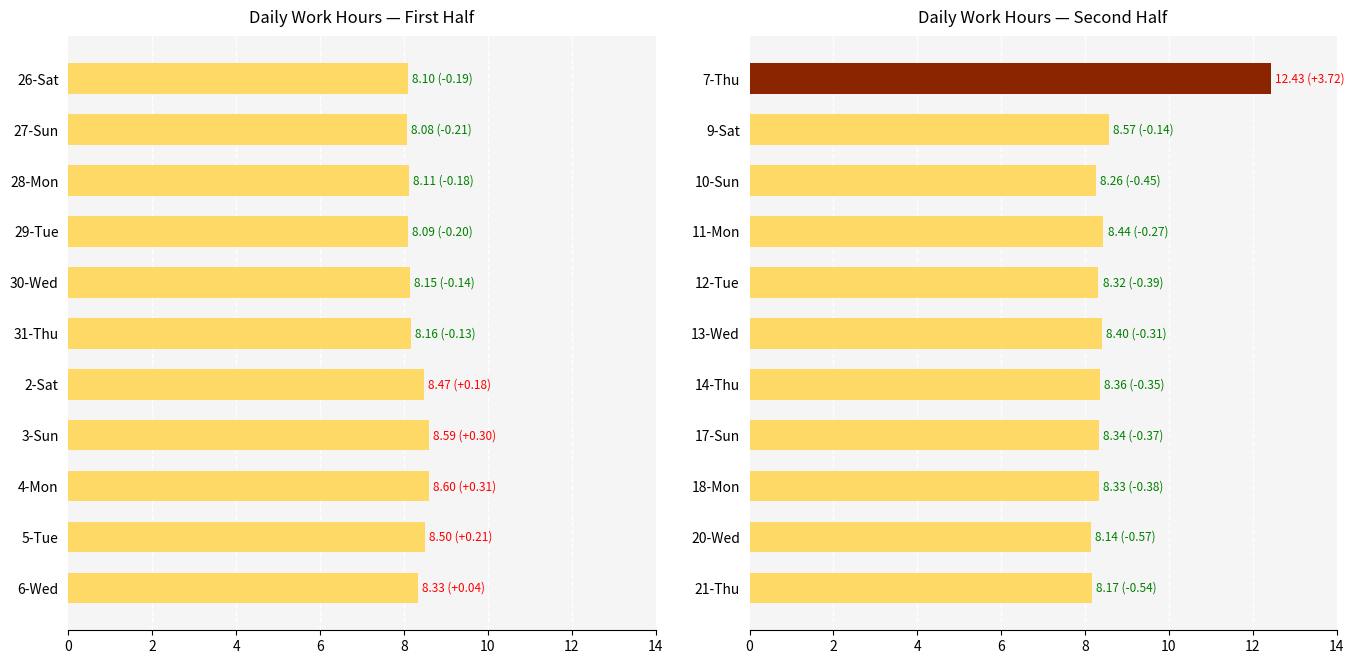

The chart shows a value of 3.4 at 18-Mon. True or false?

False